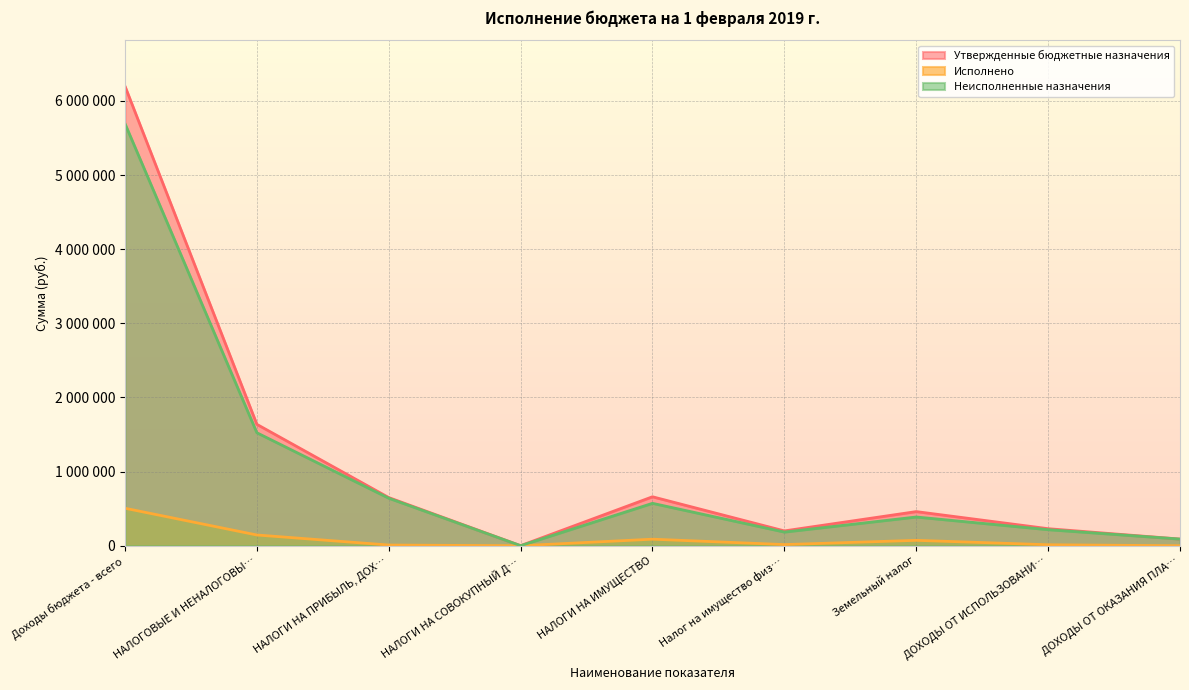

What are all the series names shown in the legend?

Утвержденные бюджетные назначения, Исполнено, Неисполненные назначения